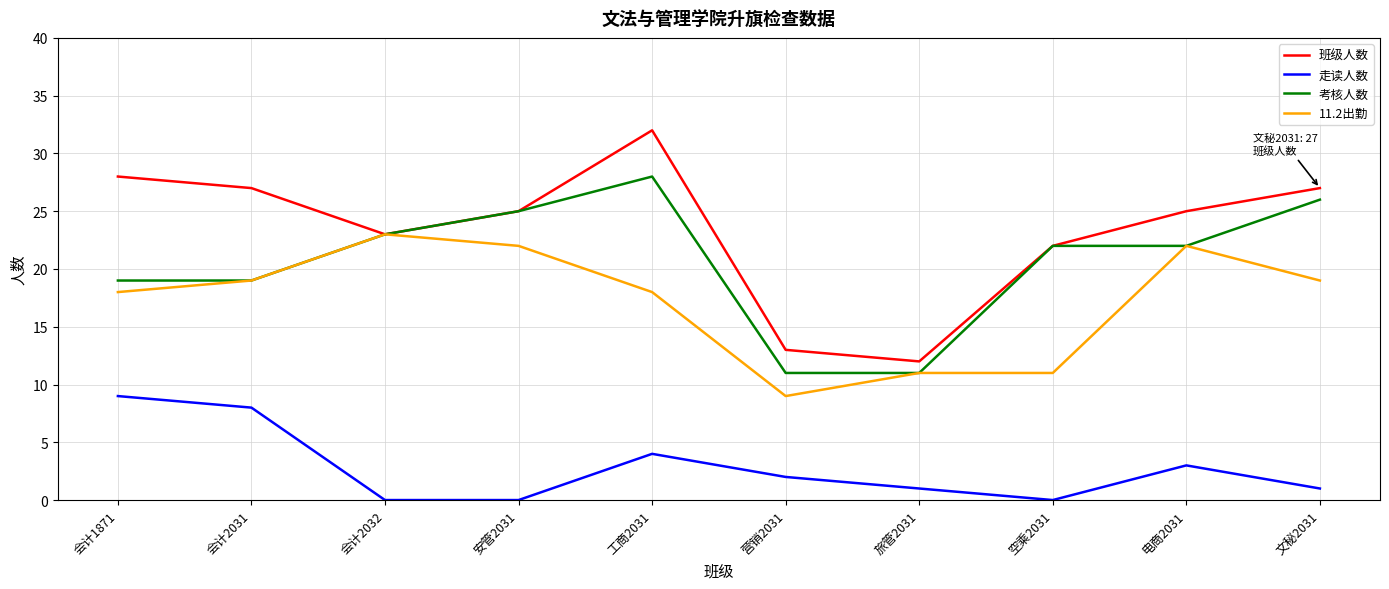

Reading left to right, transcribe all the data shown in this chart.

班级人数: 会计1871=28	会计2031=27	会计2032=23	安管2031=25	工商2031=32	营销2031=13	旅管2031=12	空乘2031=22	电商2031=25	文秘2031=27
走读人数: 会计1871=9	会计2031=8	会计2032=0	安管2031=0	工商2031=4	营销2031=2	旅管2031=1	空乘2031=0	电商2031=3	文秘2031=1
考核人数: 会计1871=19	会计2031=19	会计2032=23	安管2031=25	工商2031=28	营销2031=11	旅管2031=11	空乘2031=22	电商2031=22	文秘2031=26
11.2出勤: 会计1871=18	会计2031=19	会计2032=23	安管2031=22	工商2031=18	营销2031=9	旅管2031=11	空乘2031=11	电商2031=22	文秘2031=19